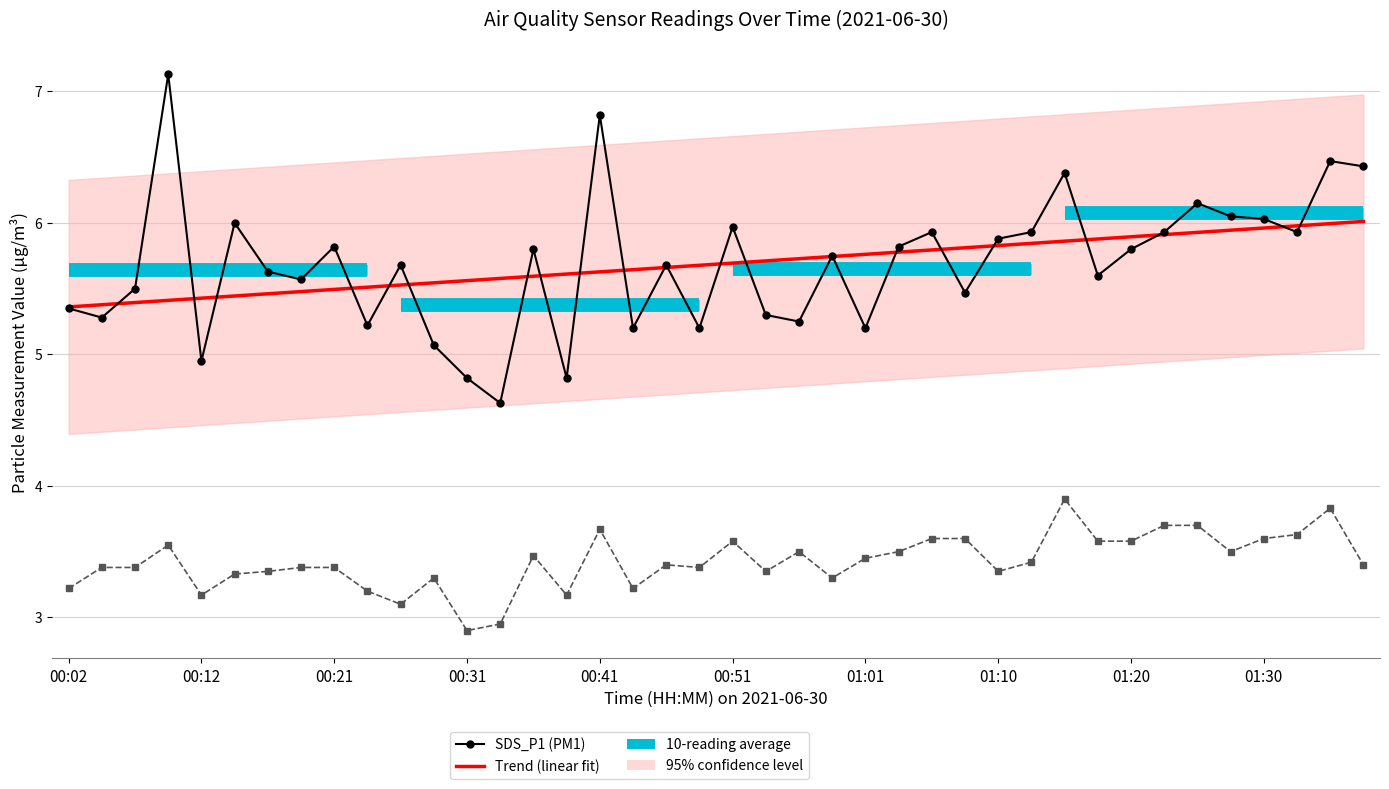

True or false: SDS_P1 (PM1) and SDS_P2 (PM2.5) cross at least once.

False